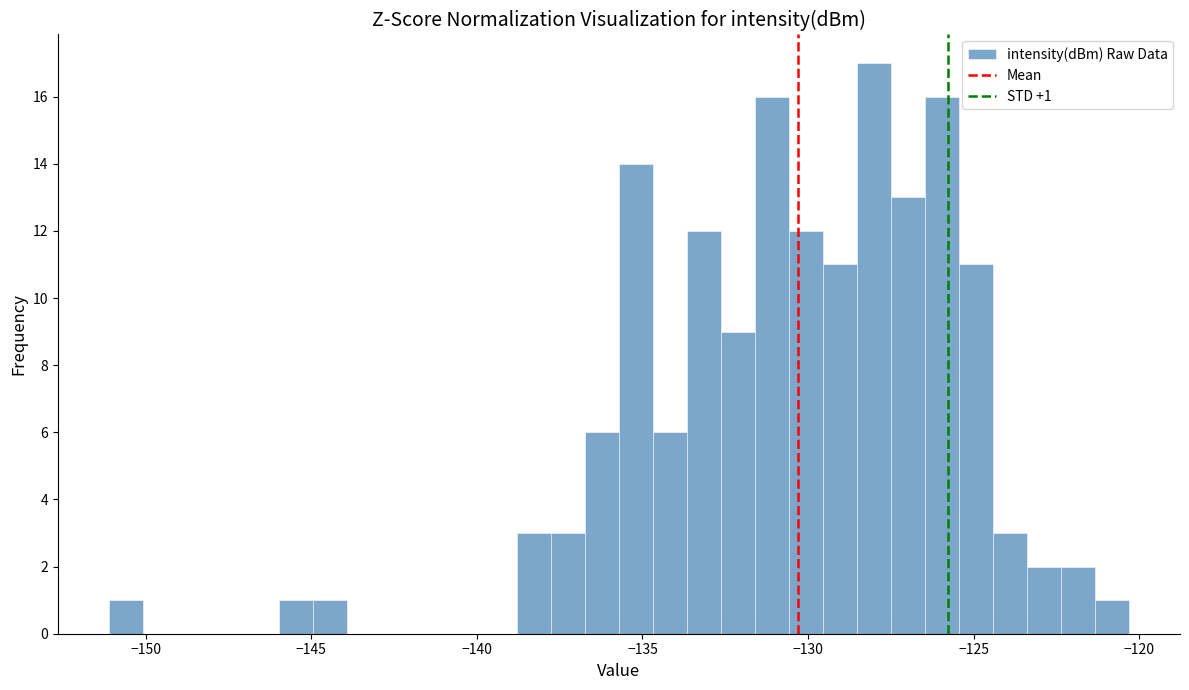

Read against the x-axis, roughly where is the centre of the tallest bar?

-128.0